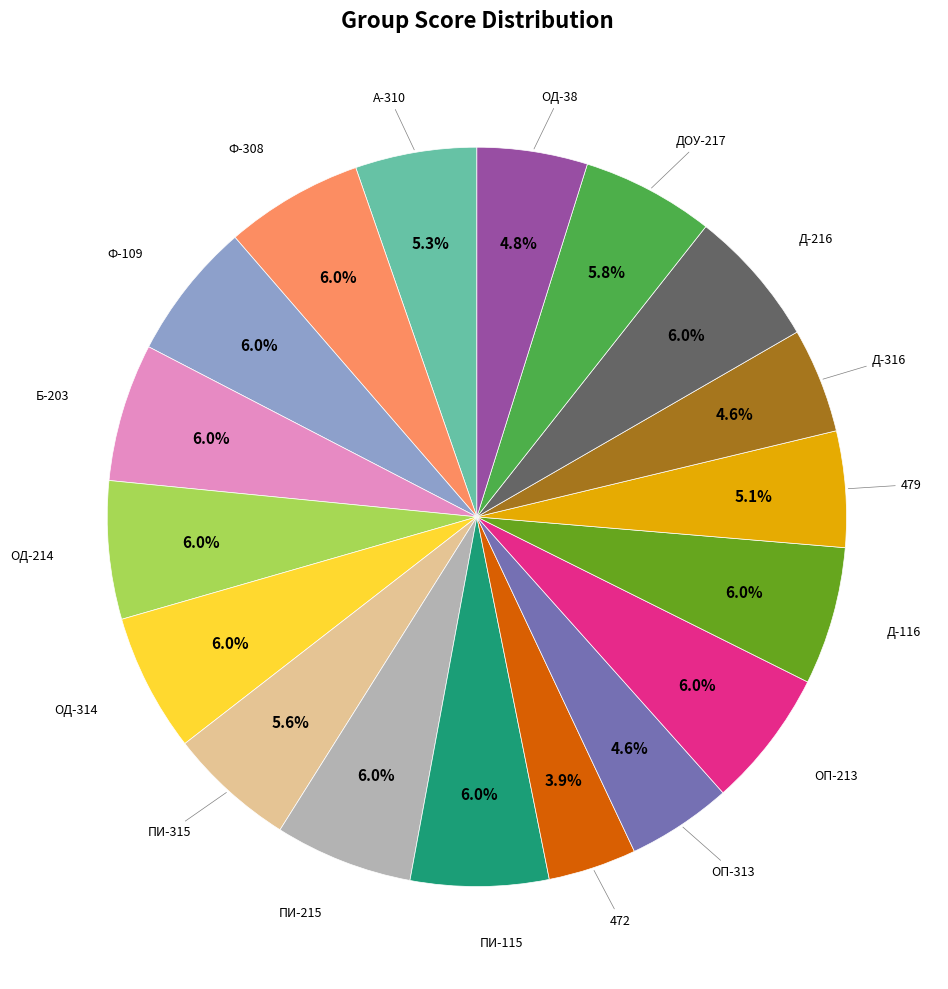

Is there any slice that represents more than half of the pie?

No